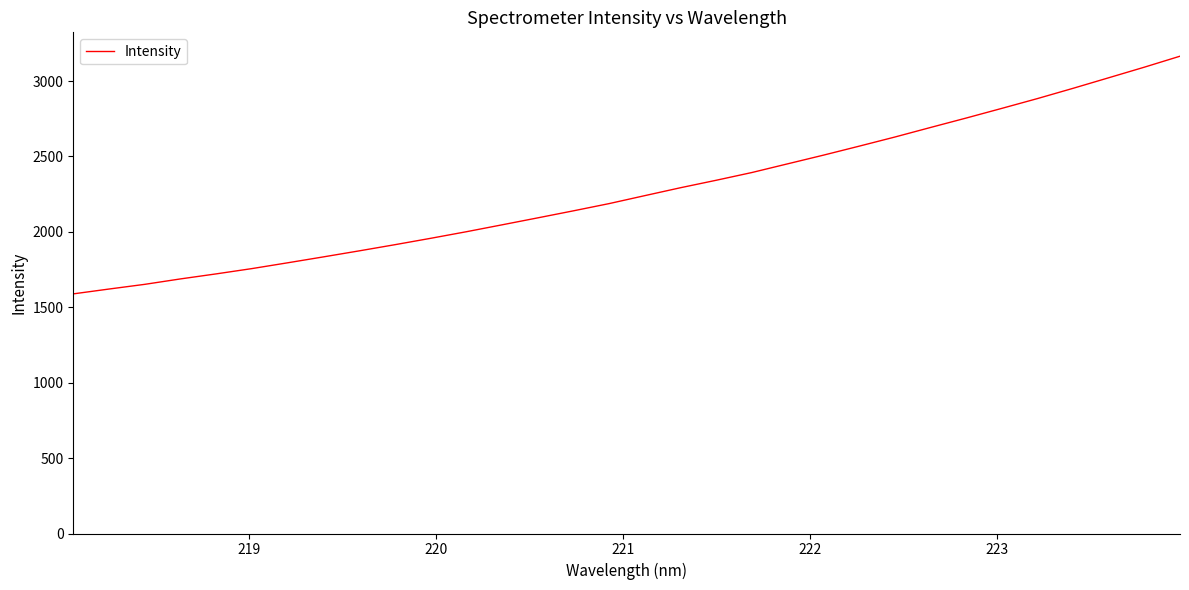

What is the difference between the maximum and minimum values?

1576.0